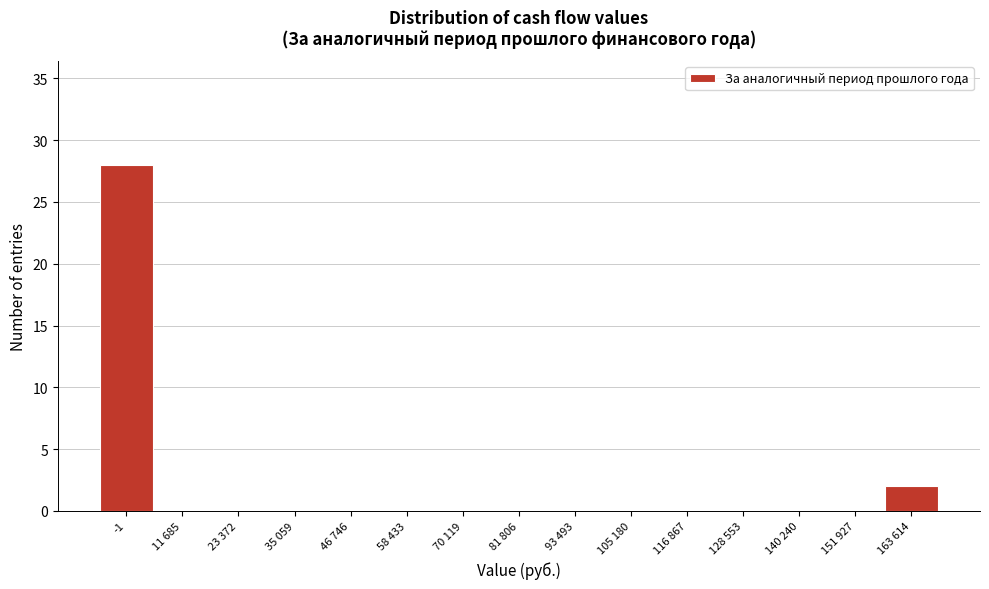

Reading left to right, list all the values displayed in this chart.

-1=28	11 685=0	23 372=0	35 059=0	46 746=0	58 433=0	70 119=0	81 806=0	93 493=0	105 180=0	116 867=0	128 553=0	140 240=0	151 927=0	163 614=2